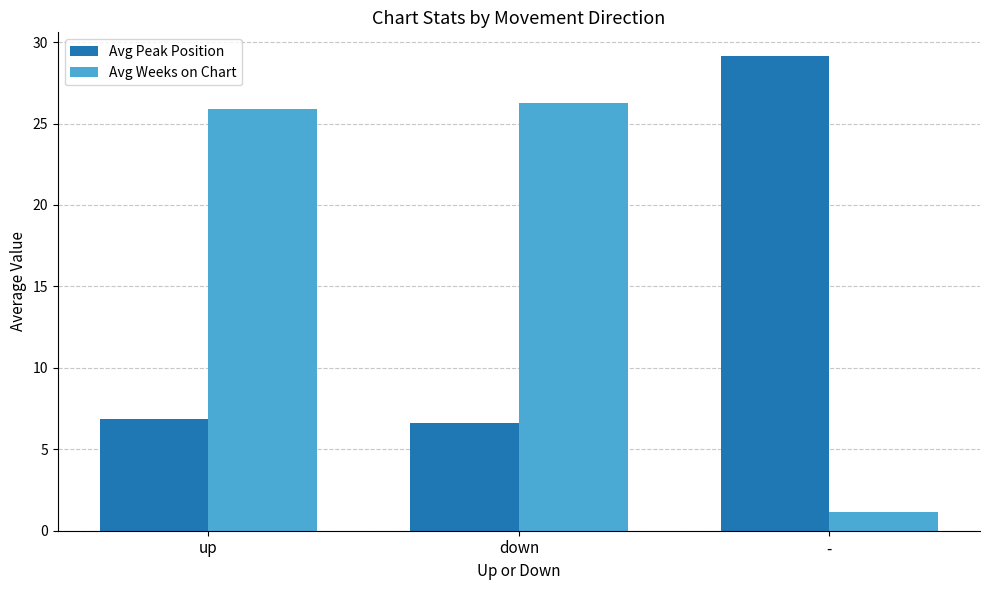

Are the bars horizontal?

No